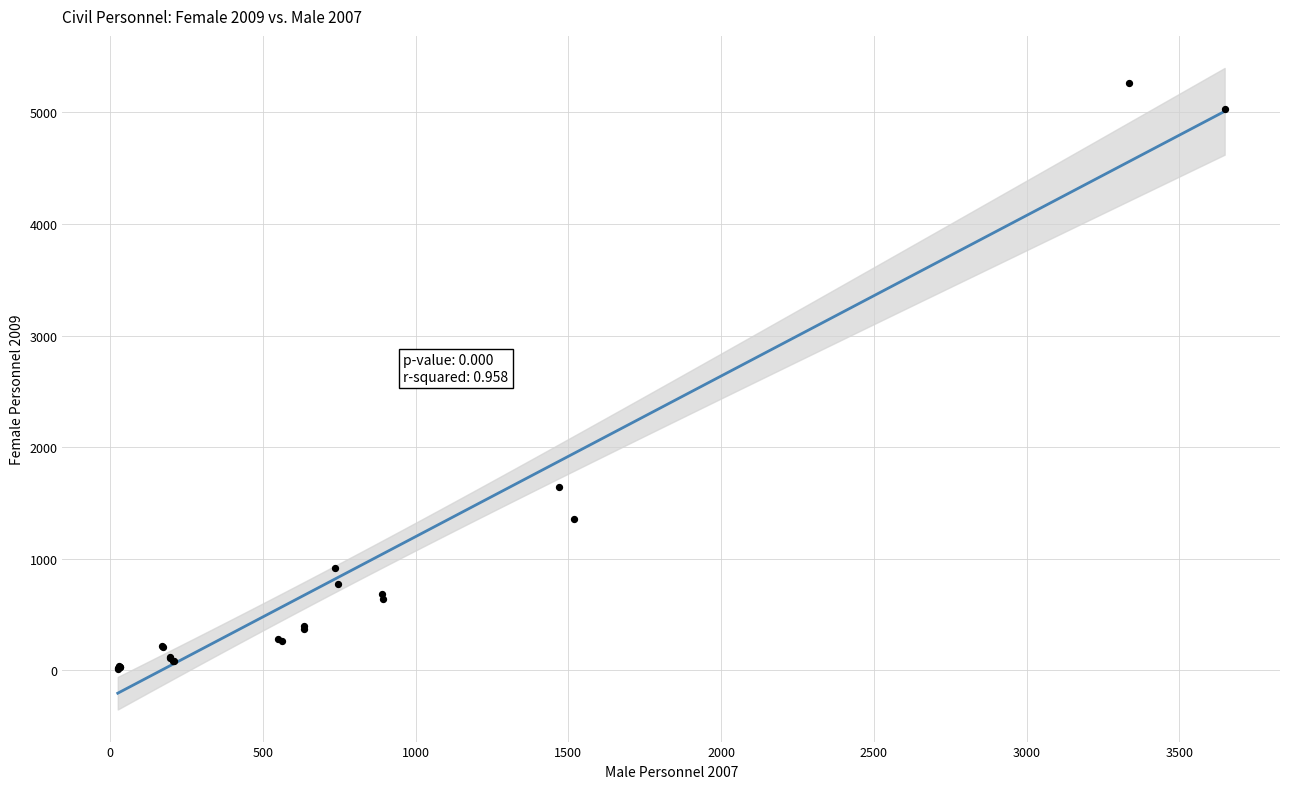

What Y value in the scatter plot is closest to 2638?

1642